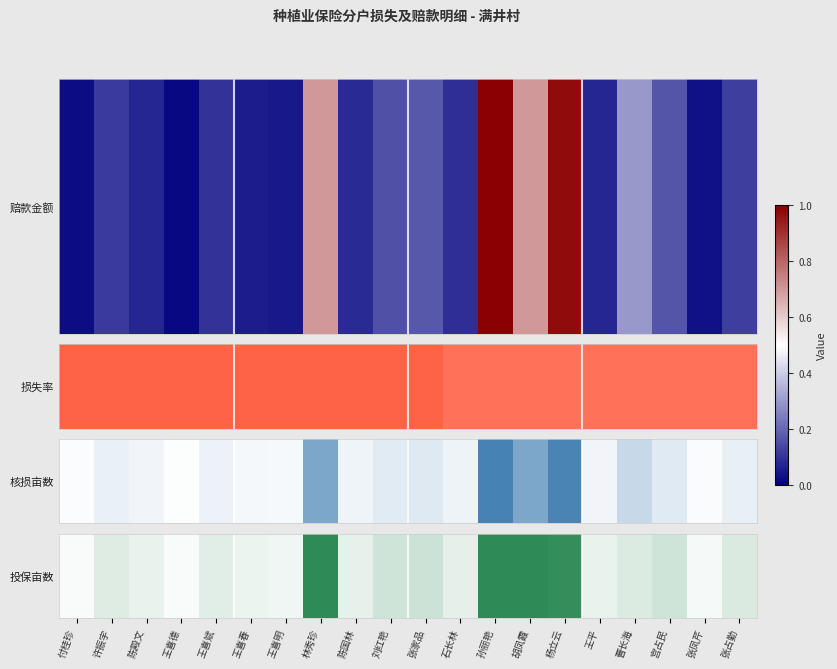

Rank the categories by value from highest to lowest.

孙丽艳, 胡凤霞, 林秀珍, 杨立云, 张家品, 宫占民, 刘红艳, 张占勤, 曹长海, 许振宇, 王喜斌, 石长林, 陈国林, 陈殿文, 王平, 王喜春, 王喜明, 张凤芹, 付桂珍, 王喜德